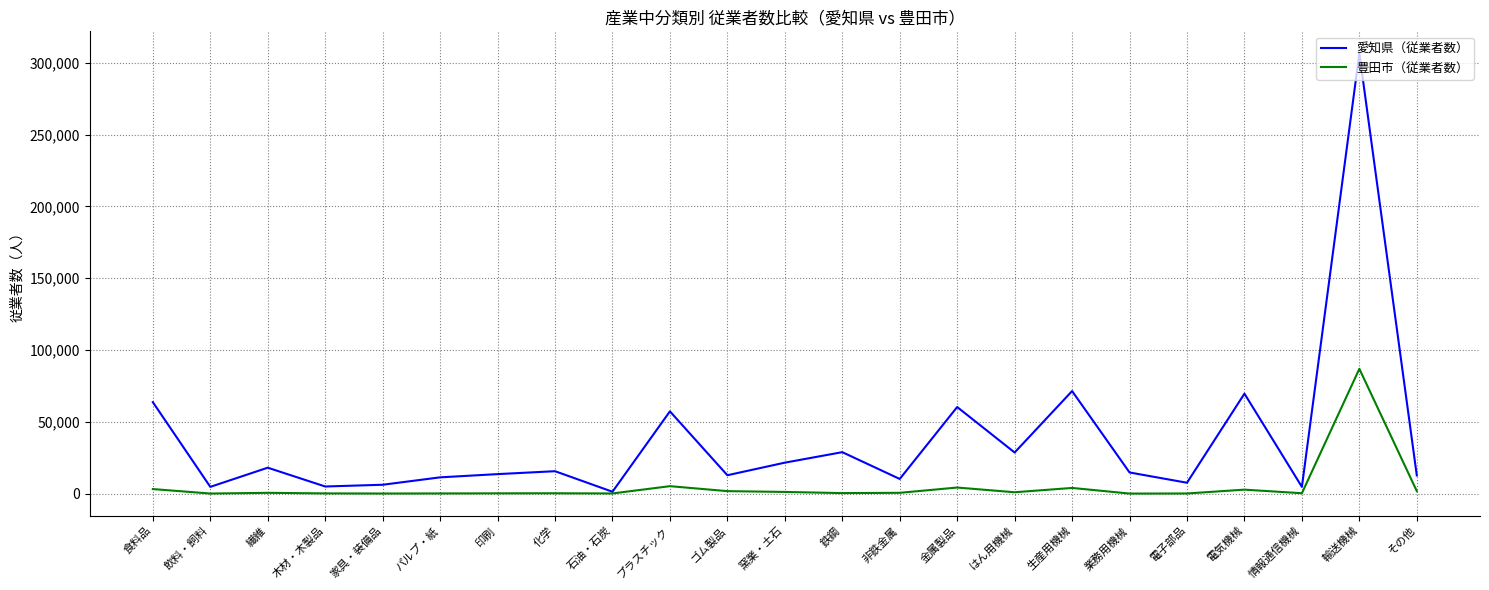

How many lines are shown in the chart?

2